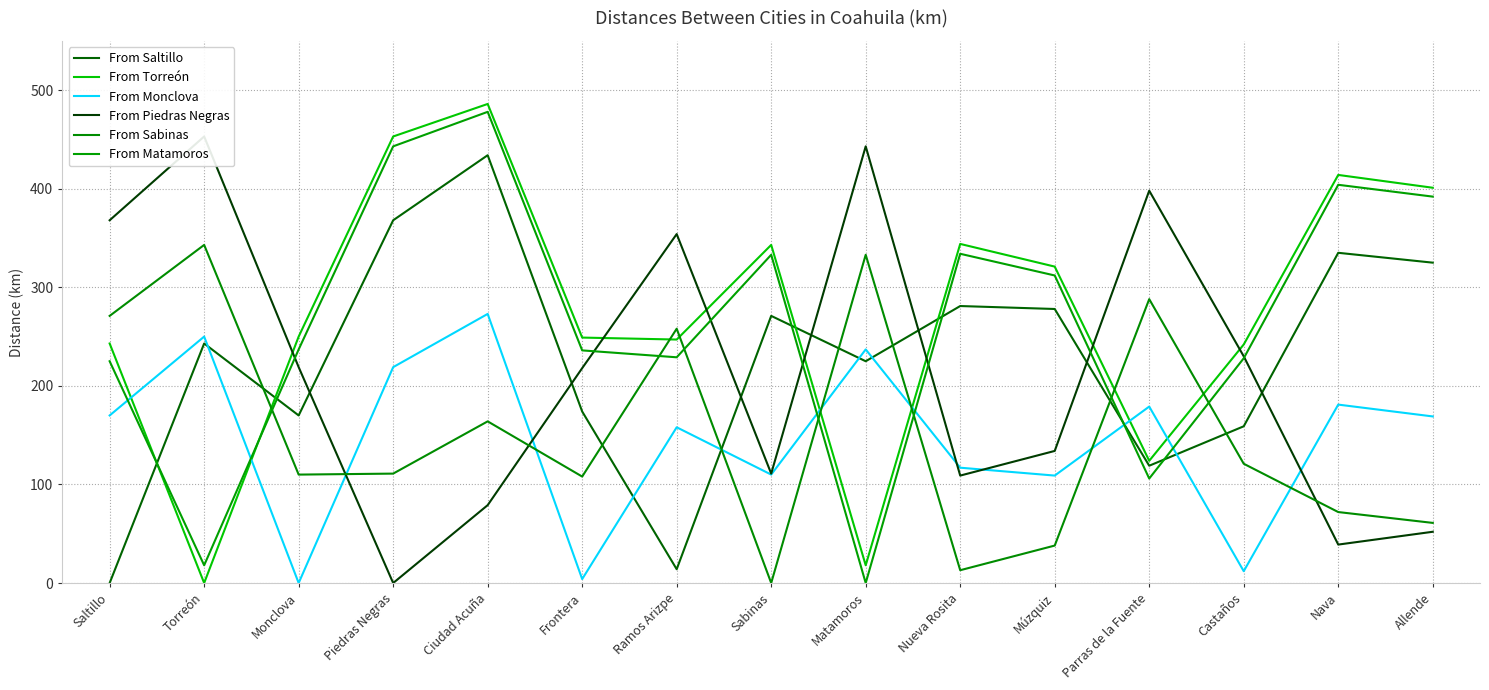

True or false: From Torreón and From Monclova intersect in this chart.

True